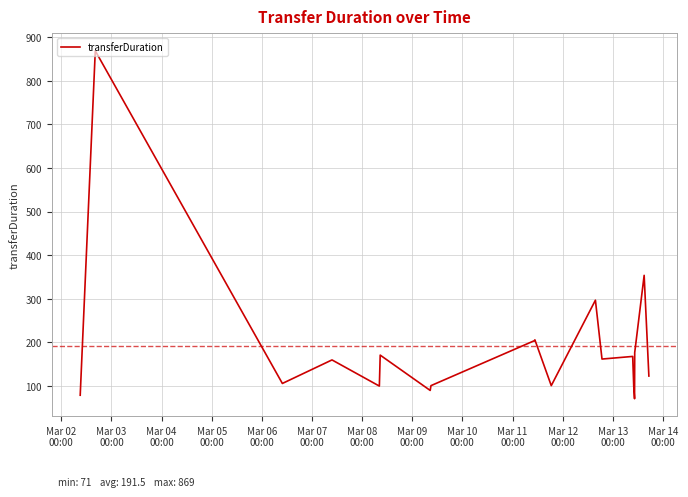

What is the smallest value displayed?

71